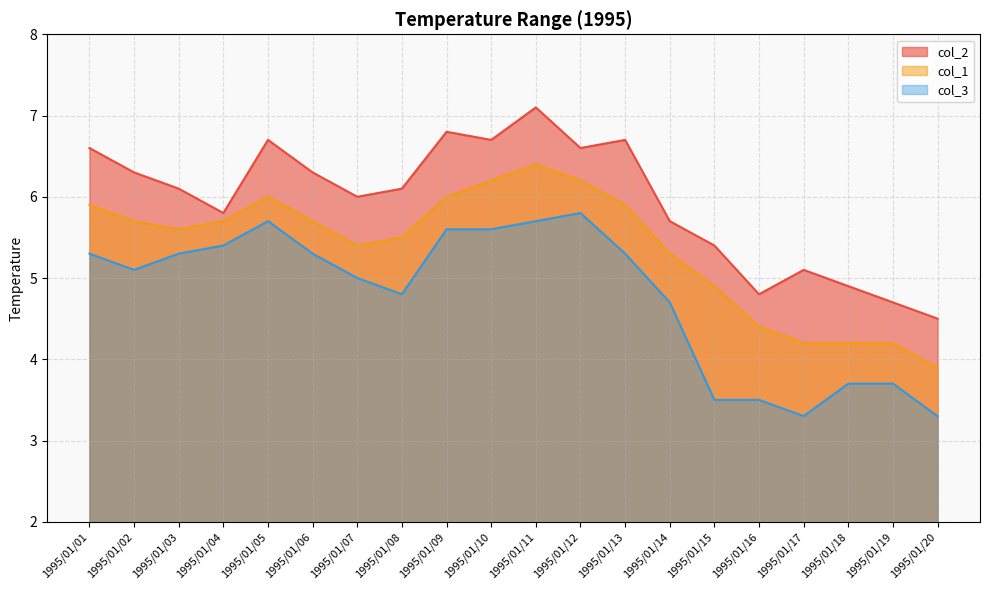

Reading right to left, transcribe all the data shown in this chart.

col_2: 4.5	4.7	4.9	5.1	4.8	5.4	5.7	6.7	6.6	7.1	6.7	6.8	6.1	6.0	6.3	6.7	5.8	6.1	6.3	6.6
col_1: 3.9	4.2	4.2	4.2	4.4	4.9	5.3	5.9	6.2	6.4	6.2	6.0	5.5	5.4	5.7	6.0	5.7	5.6	5.7	5.9
col_3: 3.3	3.7	3.7	3.3	3.5	3.5	4.7	5.3	5.8	5.7	5.6	5.6	4.8	5.0	5.3	5.7	5.4	5.3	5.1	5.3